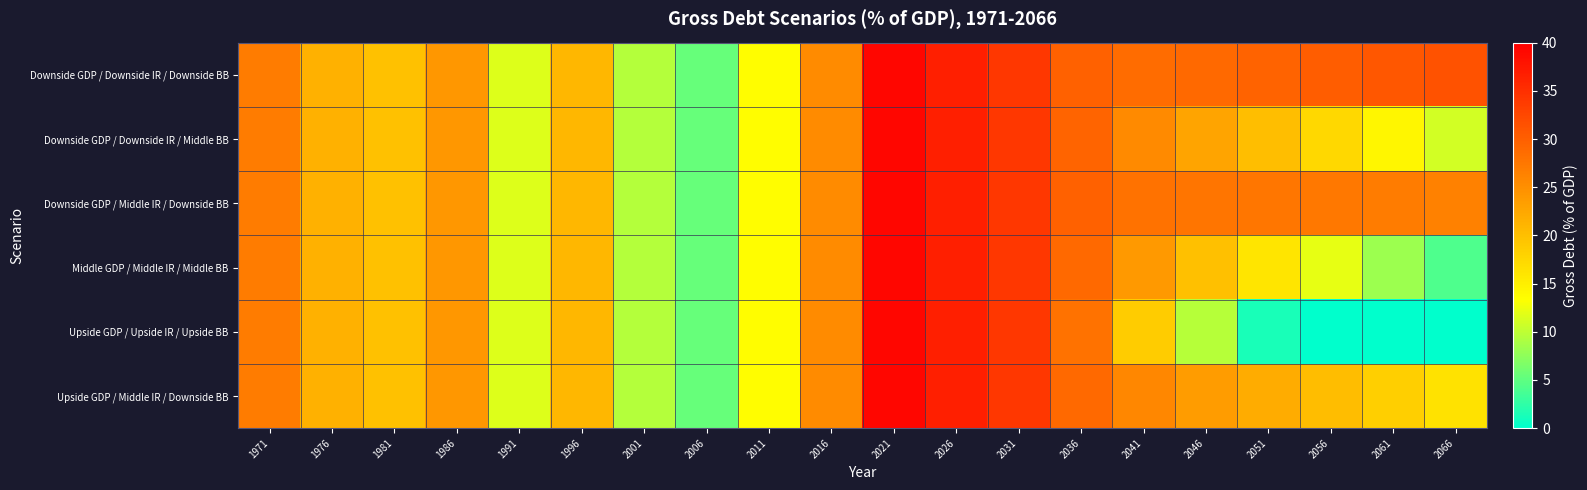

Reading left to right, transcribe all the data shown in this chart.

Downside GDP / Downside IR / Downside BB: 1971=27.0	1976=21.5	1981=19.8	1986=24.2	1991=11.7	1996=20.8	2001=9.4	2006=5.4	2011=13.5	2016=25.4	2021=39.3	2026=36.6	2031=34.2	2036=29.7	2041=28.6	2046=29.0	2051=29.6	2056=30.3	2061=30.9	2066=31.3
Downside GDP / Downside IR / Middle BB: 1971=27.0	1976=21.5	1981=19.8	1986=24.2	1991=11.7	1996=20.8	2001=9.4	2006=5.4	2011=13.5	2016=25.4	2021=39.3	2026=36.6	2031=34.2	2036=29.4	2041=25.6	2046=22.8	2051=20.1	2056=17.4	2061=14.3	2066=11.0
Downside GDP / Middle IR / Downside BB: 1971=27.0	1976=21.5	1981=19.8	1986=24.2	1991=11.7	1996=20.8	2001=9.4	2006=5.4	2011=13.5	2016=25.4	2021=39.3	2026=36.6	2031=34.2	2036=29.7	2041=28.1	2046=27.7	2051=27.5	2056=27.4	2061=27.0	2066=26.5
Middle GDP / Middle IR / Middle BB: 1971=27.0	1976=21.5	1981=19.8	1986=24.2	1991=11.7	1996=20.8	2001=9.4	2006=5.4	2011=13.5	2016=25.4	2021=39.3	2026=36.6	2031=34.2	2036=29.0	2041=24.0	2046=19.9	2051=16.0	2056=12.1	2061=8.2	2066=4.2
Upside GDP / Upside IR / Upside BB: 1971=27.0	1976=21.5	1981=19.8	1986=24.2	1991=11.7	1996=20.8	2001=9.4	2006=5.4	2011=13.5	2016=25.4	2021=39.3	2026=36.6	2031=34.2	2036=28.1	2041=18.6	2046=9.6	2051=1.3	2056=0.0	2061=0.0	2066=0.0
Upside GDP / Middle IR / Downside BB: 1971=27.0	1976=21.5	1981=19.8	1986=24.2	1991=11.7	1996=20.8	2001=9.4	2006=5.4	2011=13.5	2016=25.4	2021=39.3	2026=36.6	2031=34.2	2036=29.0	2041=25.8	2046=23.7	2051=21.9	2056=20.2	2061=18.4	2066=16.4